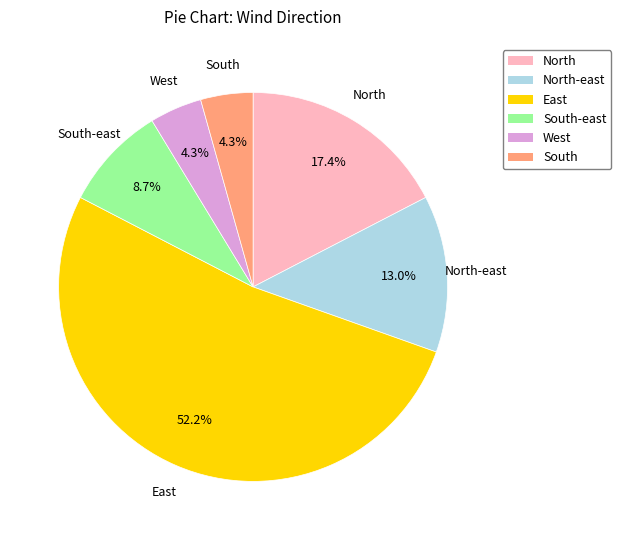

Does any single category account for the majority?

Yes